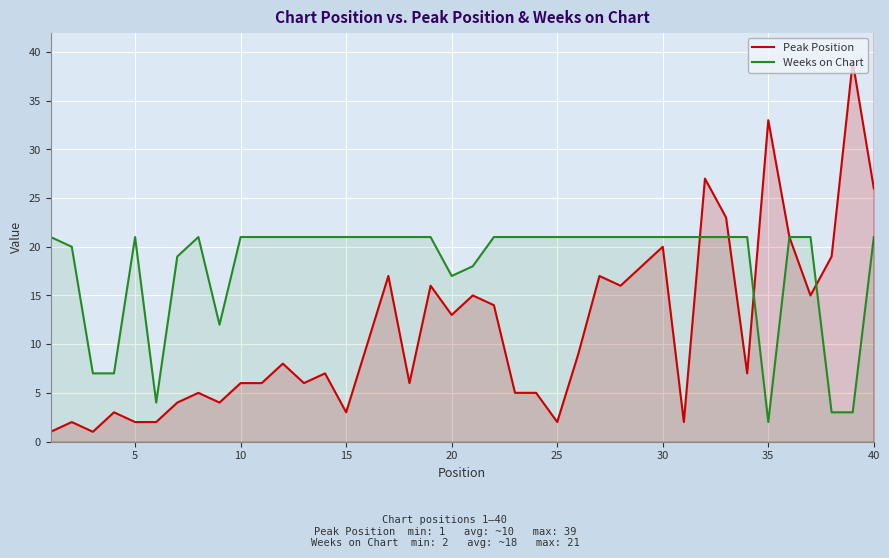

Which series has the widest spread of values?

Peak Position